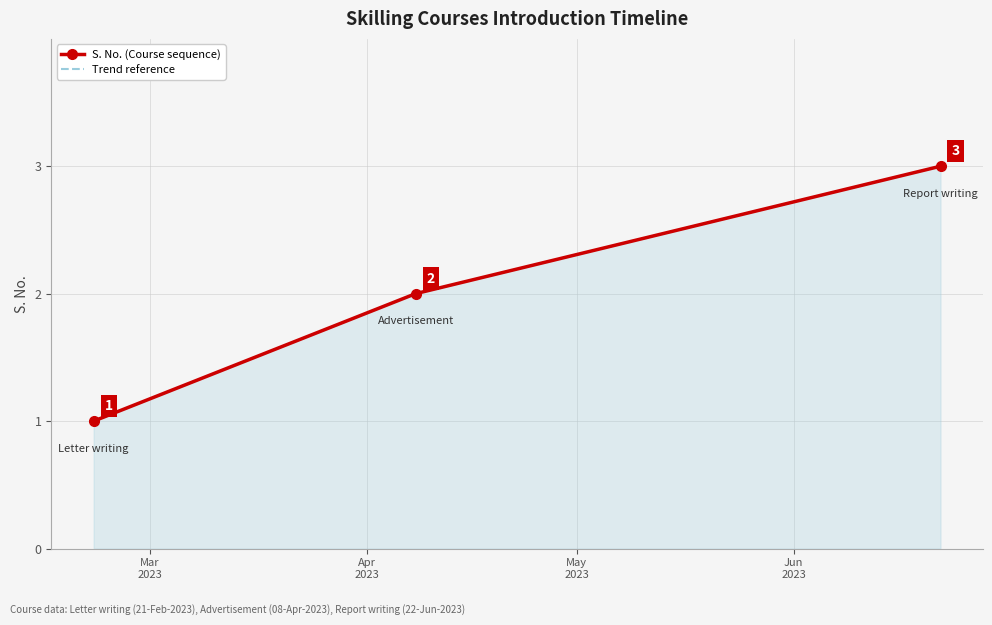

Which series changed the most between Mar
2023 and Apr
2023?

S. No. (Course sequence)